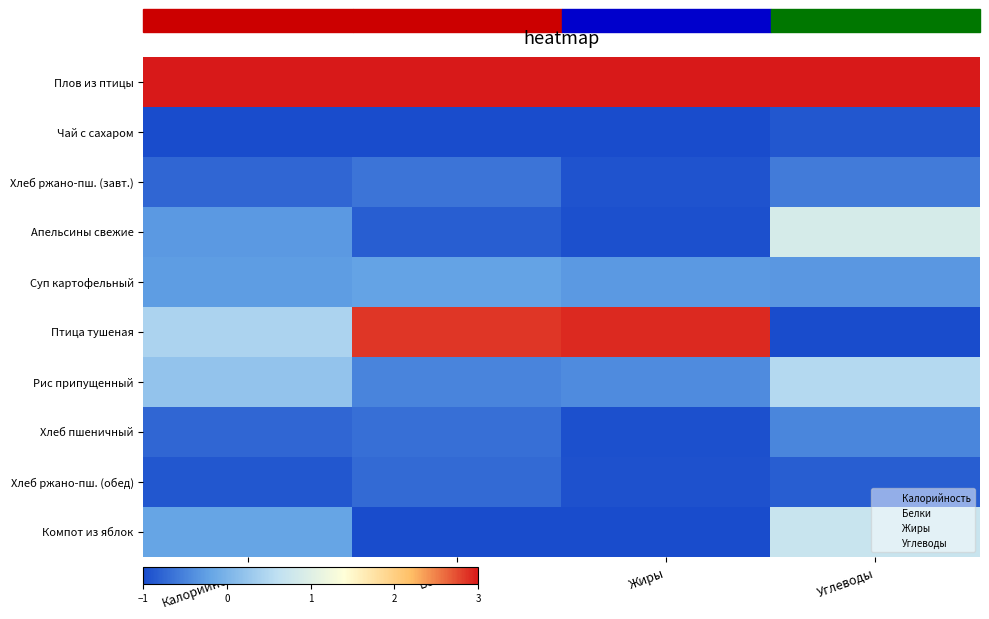

List the series in order of their peak value, highest first.

Плов из птицы, Птица тушеная, Апельсины свежие, Компот из яблок, Рис припущенный, Суп картофельный, Хлеб пшеничный, Хлеб ржано-пш. (завт.), Хлеб ржано-пш. (обед), Чай с сахаром